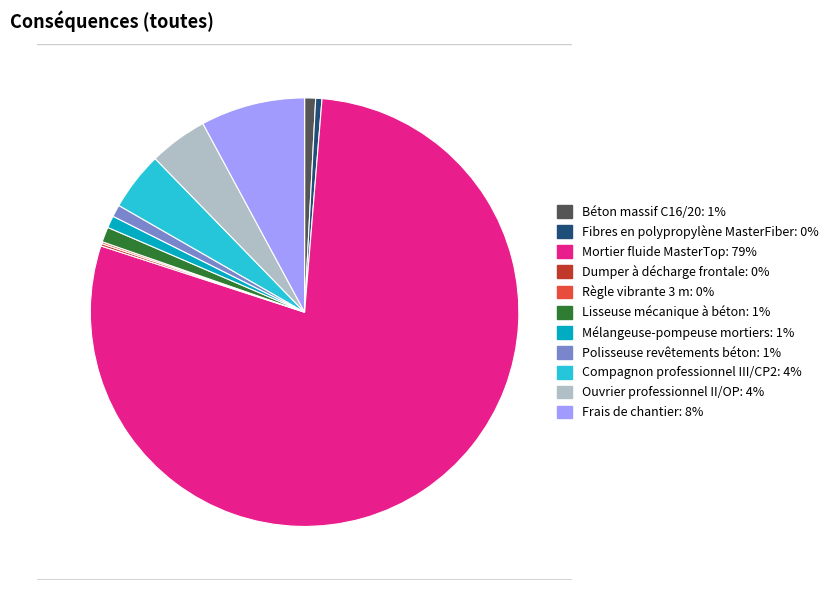

What is the largest slice in the pie chart?

Mortier fluide MasterTop